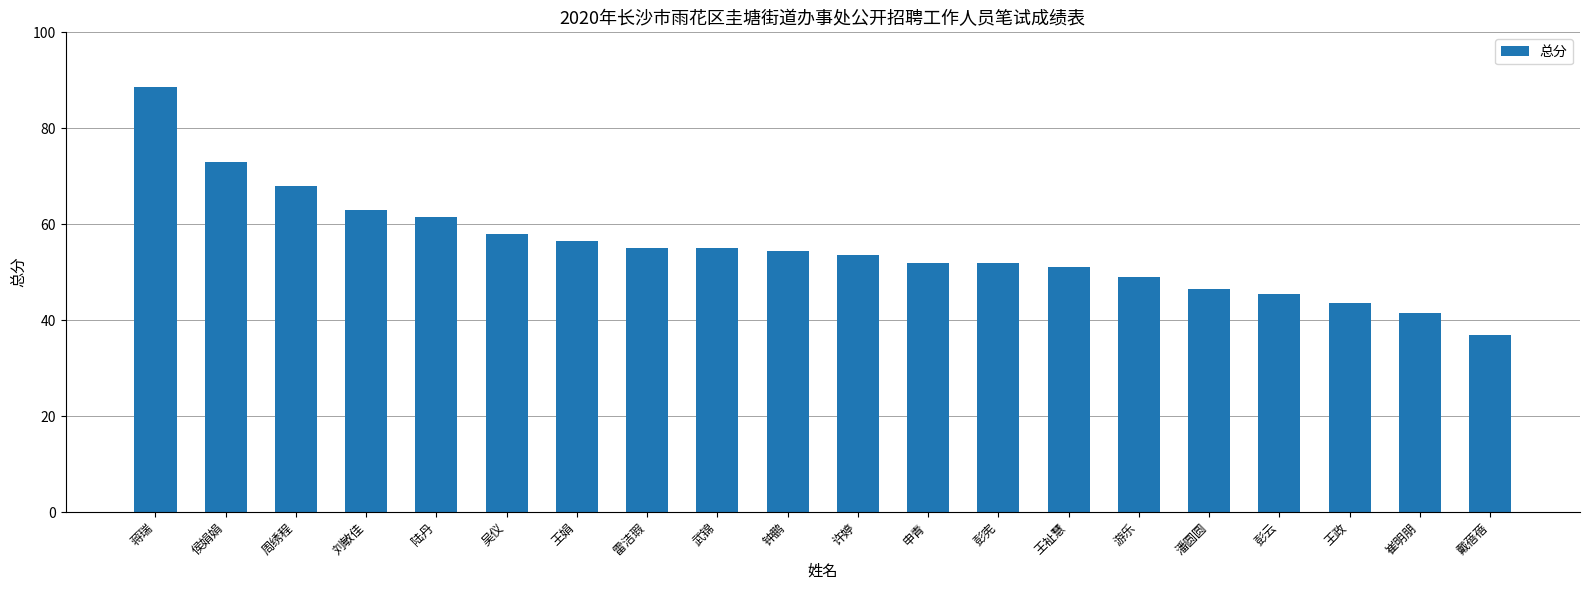

What is the sum of the values at 蒋瑞 and 游乐?

137.5